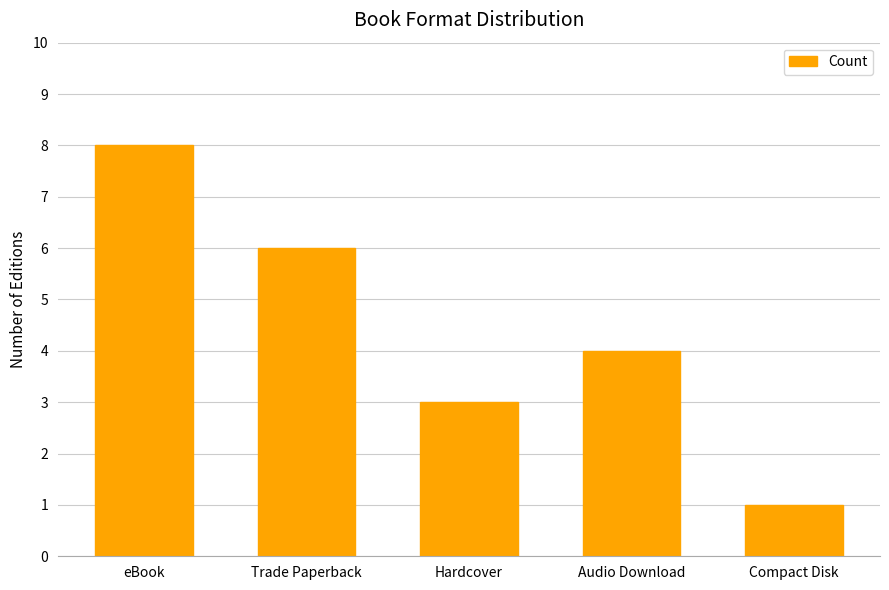

The chart shows a value of 1 at Audio Download. True or false?

False